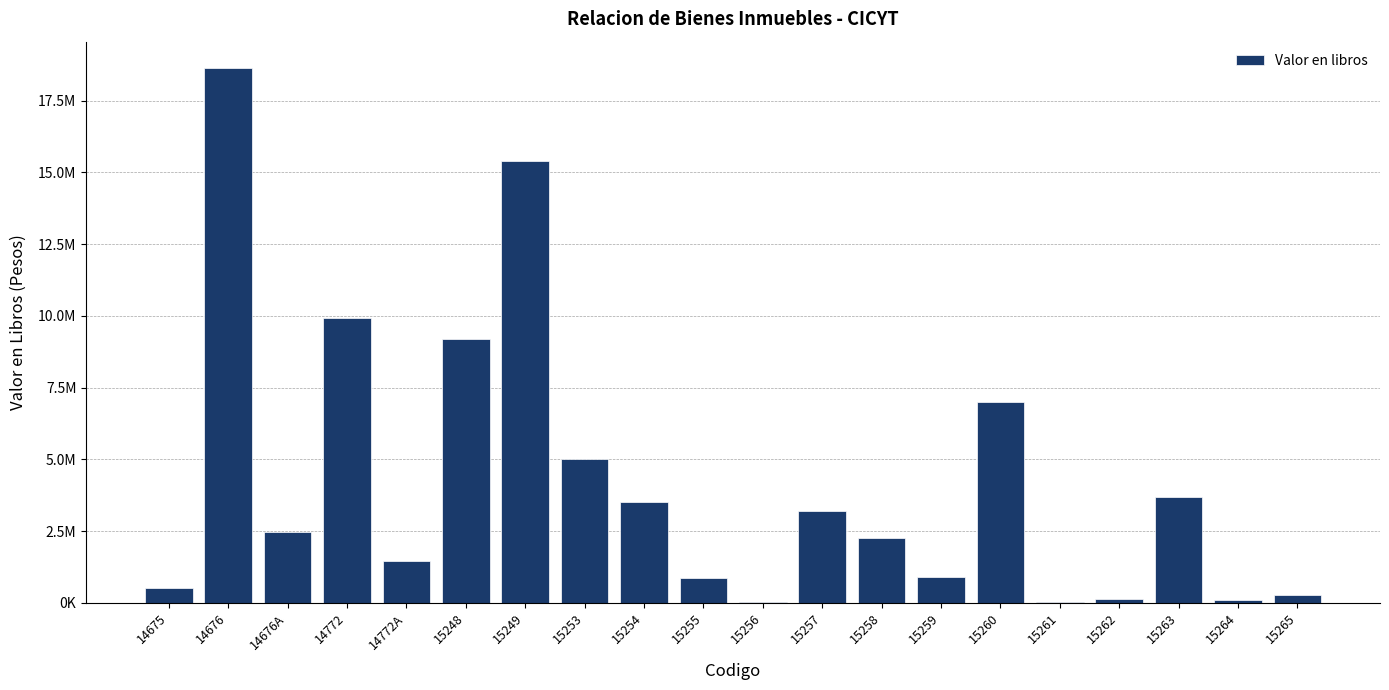

Count the number of data series in this chart.

1